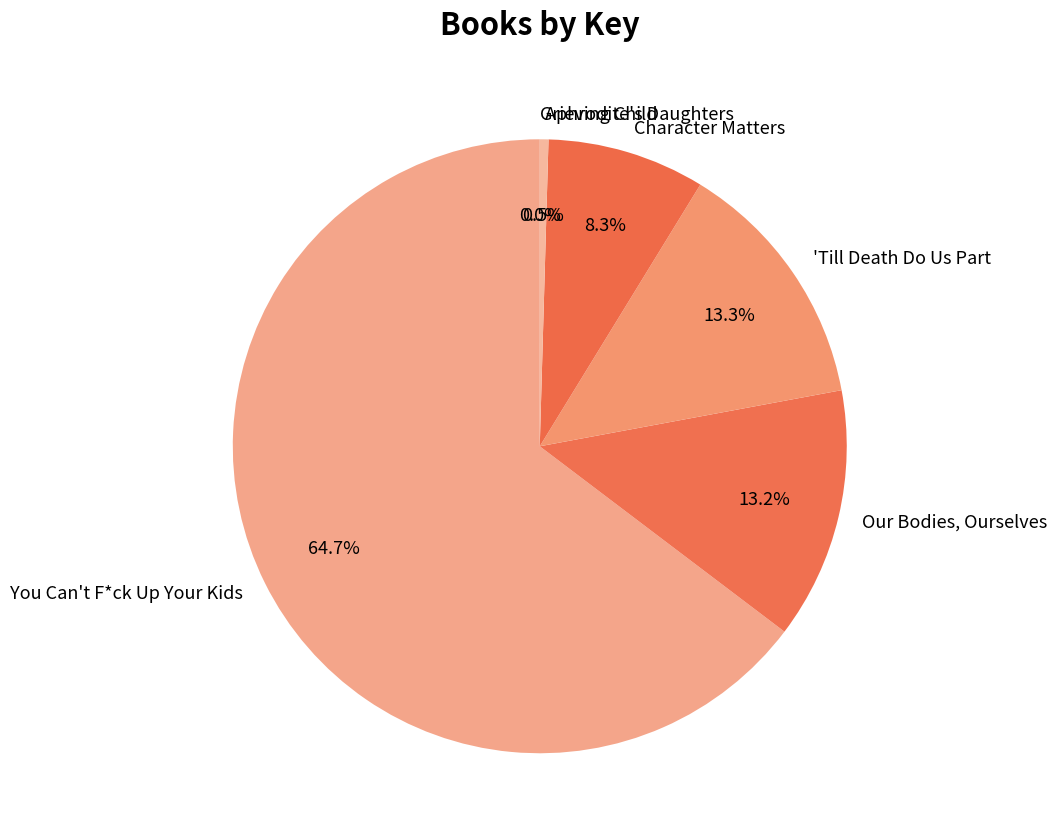

Do You Can't F*ck Up Your Kids and Character Matters together represent more than half of the pie?

Yes